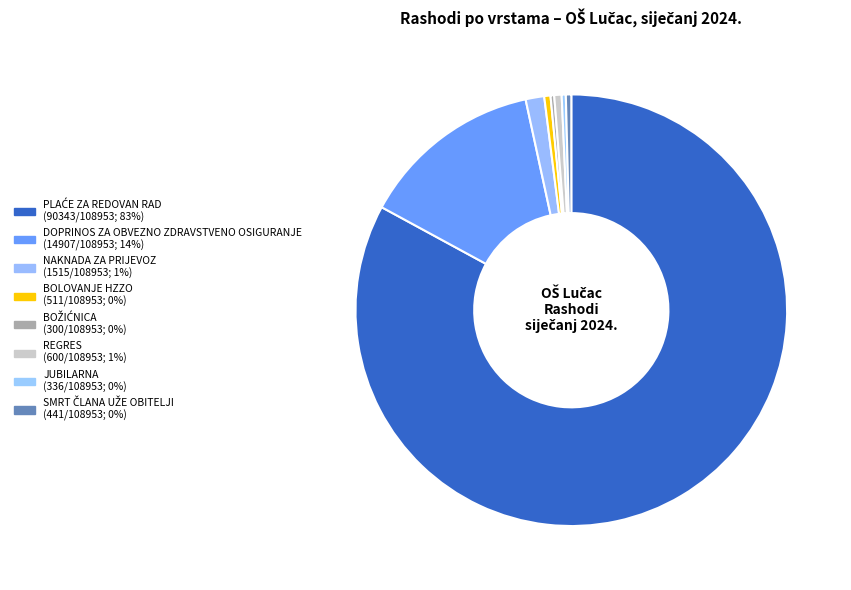

What percentage is the DOPRINOS ZA OBVEZNO ZDRAVSTVENO OSIGURANJE slice, to the nearest percent?

14%